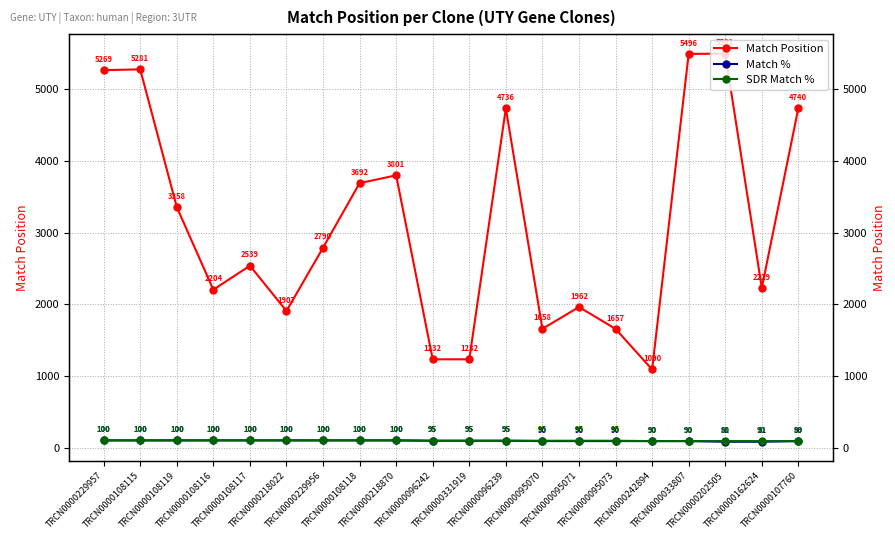

What is the difference between the highest and lowest values at TRCN0000108118?

3592